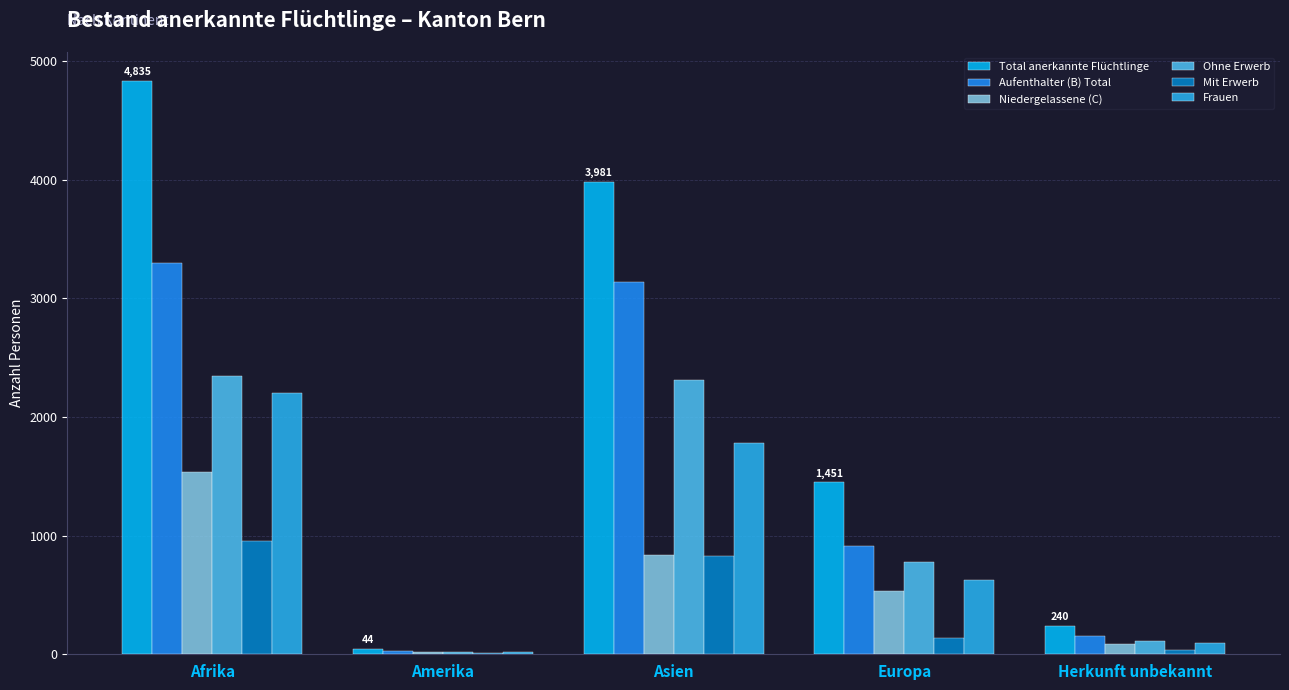

At which label is Frauen closest to 1111?

Europa